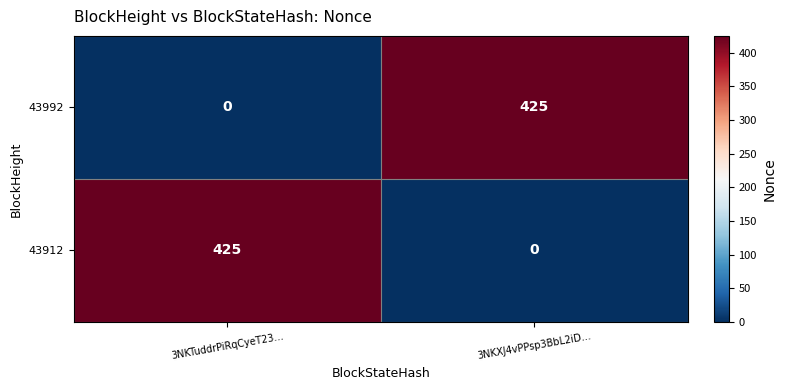

At 3NKXJ4vPPsp3BbL2iD…, list the series in order from largest to smallest.

43992, 43912